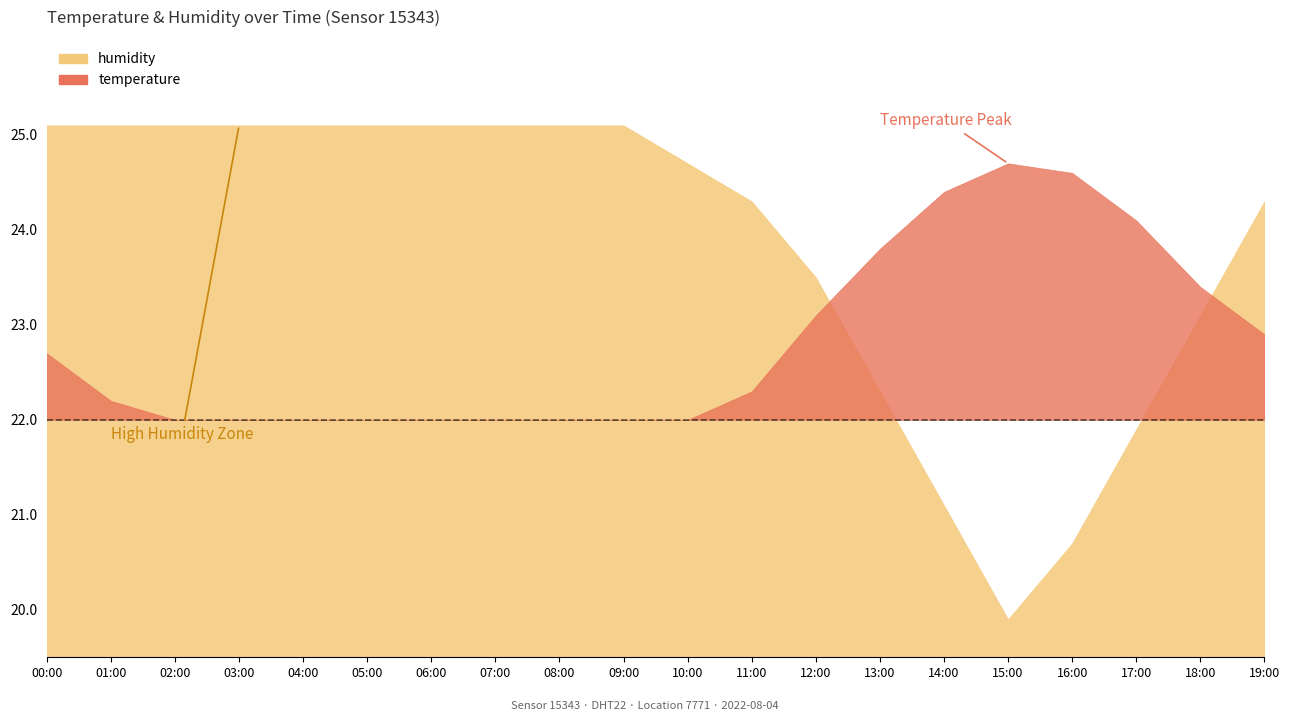

Reading left to right, what are all the values shown in this chart?

temperature: 00:00=22.7	01:00=22.2	02:00=21.6	03:00=21.1	04:00=20.7	05:00=20.4	06:00=20.2	07:00=20.1	08:00=20.3	09:00=20.8	10:00=21.5	11:00=22.3	12:00=23.1	13:00=23.8	14:00=24.4	15:00=24.7	16:00=24.6	17:00=24.1	18:00=23.4	19:00=22.9
humidity: 00:00=99.9	01:00=99.9	02:00=99.9	03:00=99.9	04:00=99.9	05:00=99.9	06:00=99.9	07:00=99.9	08:00=99.9	09:00=99.9	10:00=99.8	11:00=99.7	12:00=99.5	13:00=99.2	14:00=98.9	15:00=98.6	16:00=98.8	17:00=99.1	18:00=99.4	19:00=99.7